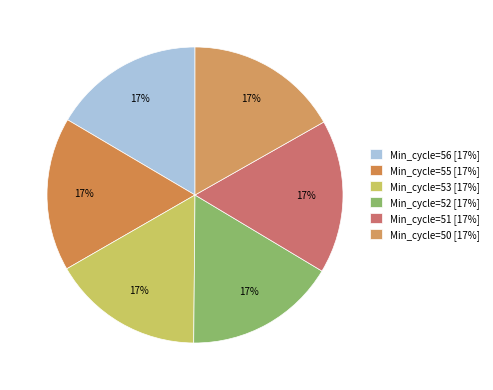

How many segments does this pie chart have?

6